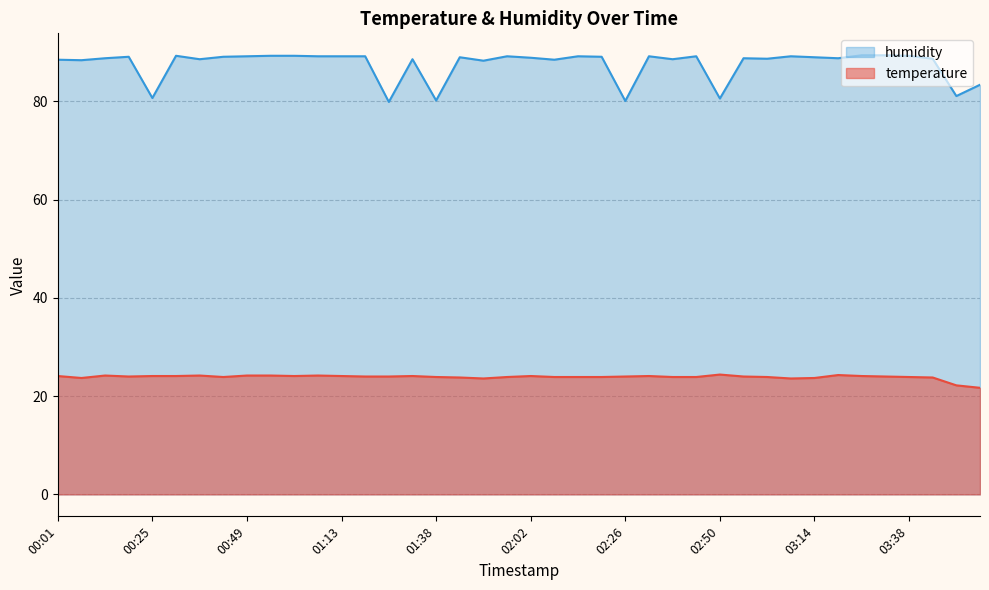

Which has a higher value, 00:43 or 03:20?

03:20